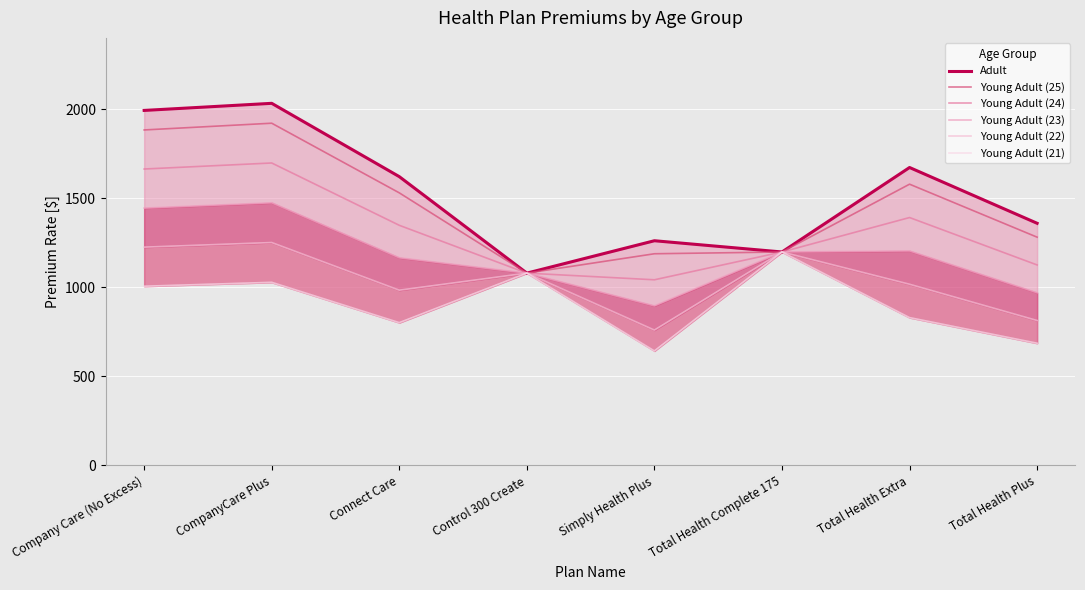

True or false: Young Adult (24) and Young Adult (21) cross at least once.

False